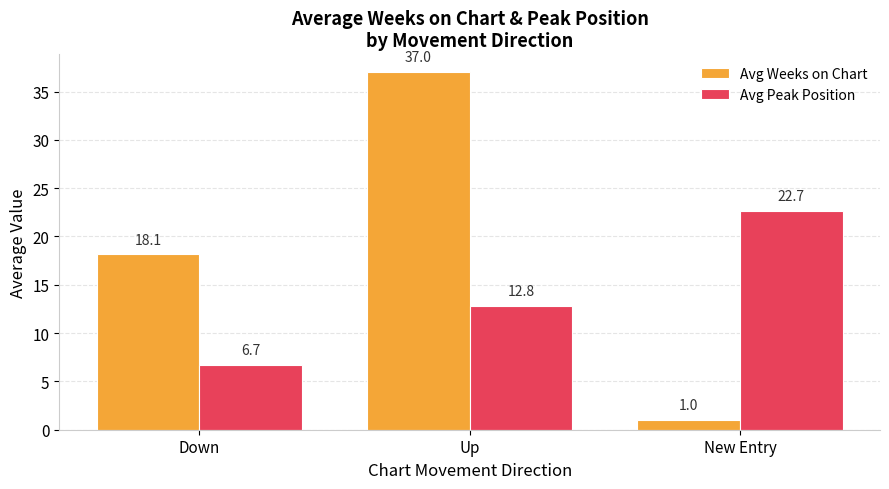

Reading right to left, transcribe all the data shown in this chart.

Avg Weeks on Chart: New Entry=1.0	Up=37.0	Down=18.1
Avg Peak Position: New Entry=22.7	Up=12.8	Down=6.7